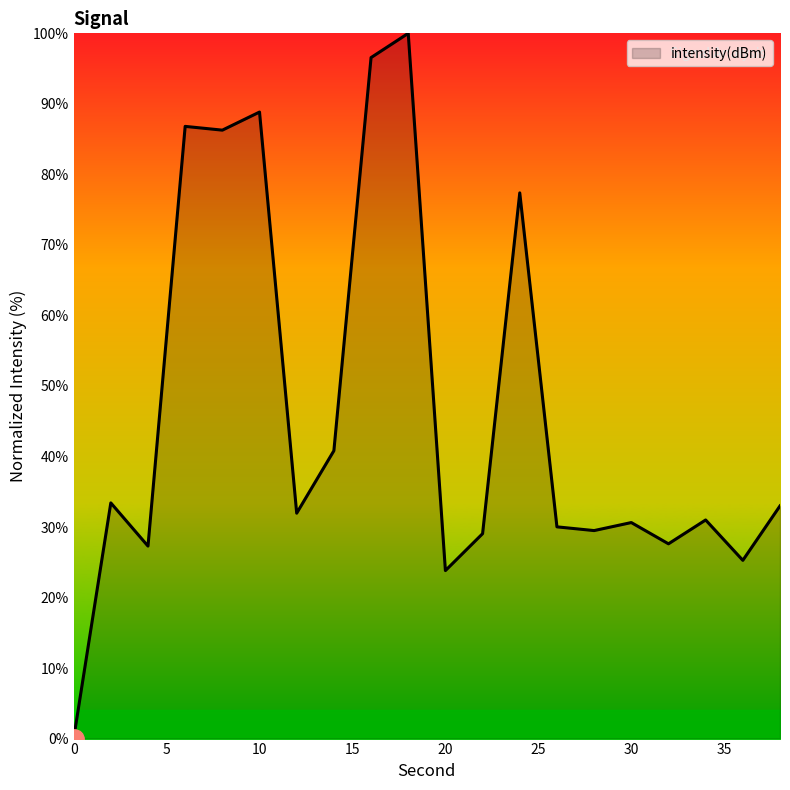

What is the greatest value displayed?

100.0